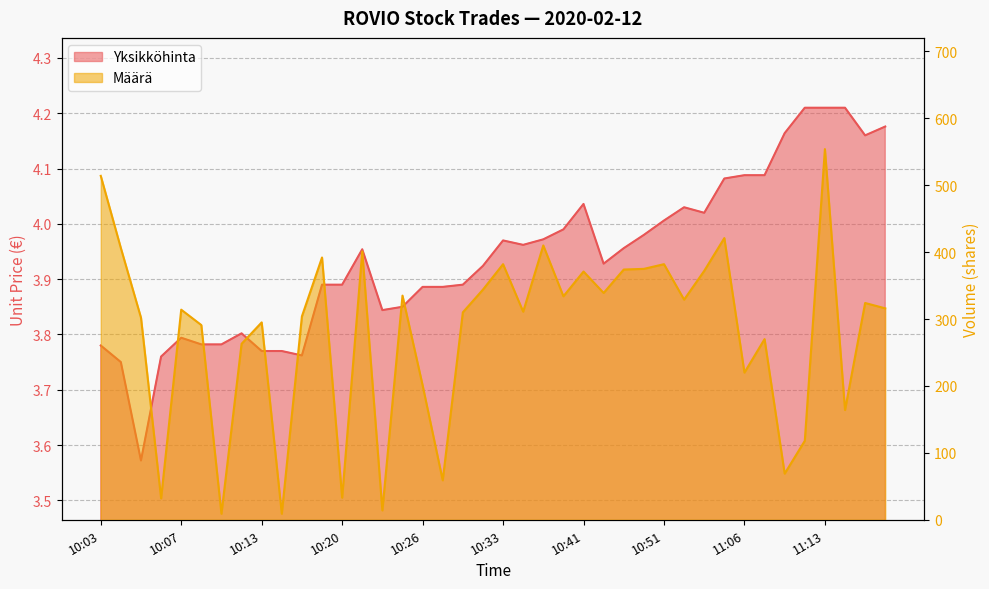

At how many categories does at least one series exceed 514?

1